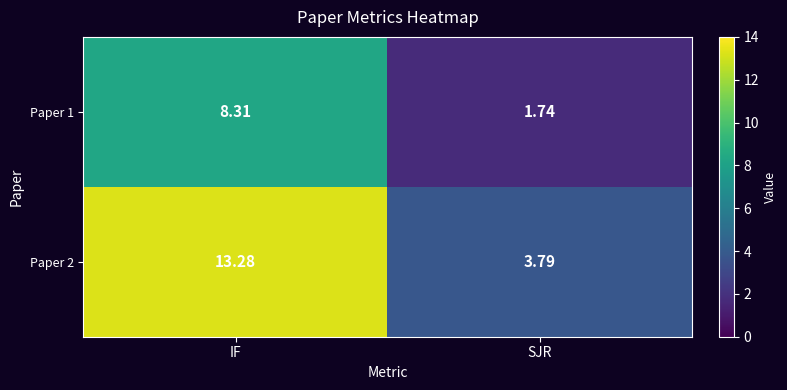

Rank the series by their maximum value, from highest to lowest.

Paper 2, Paper 1